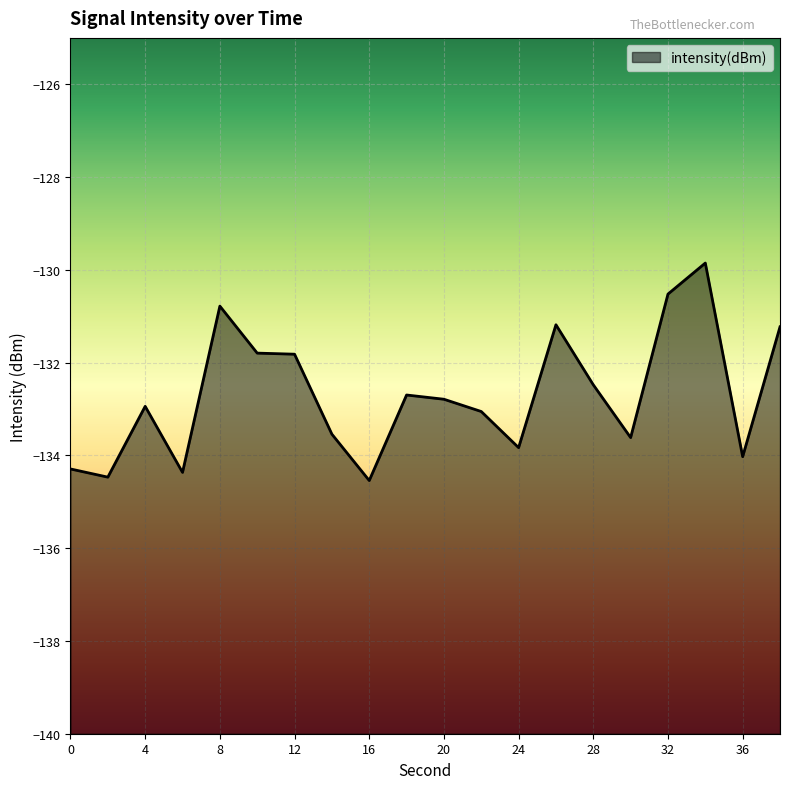

What is the greatest value displayed?

-129.9